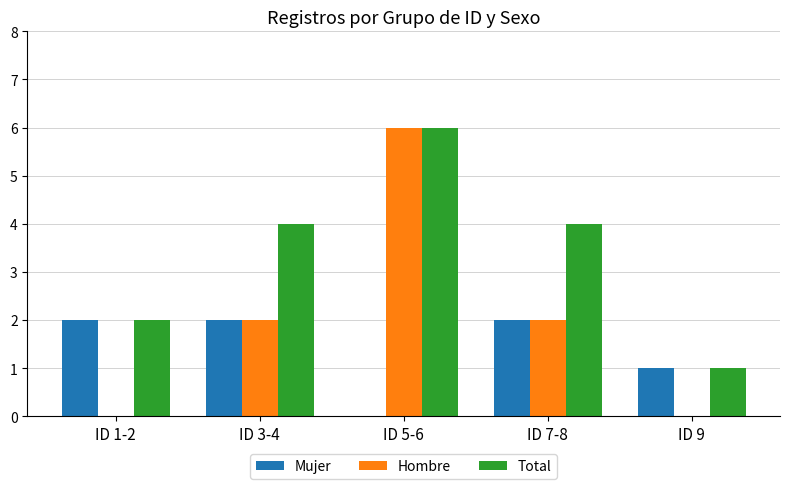

How many series are shown in this chart?

3